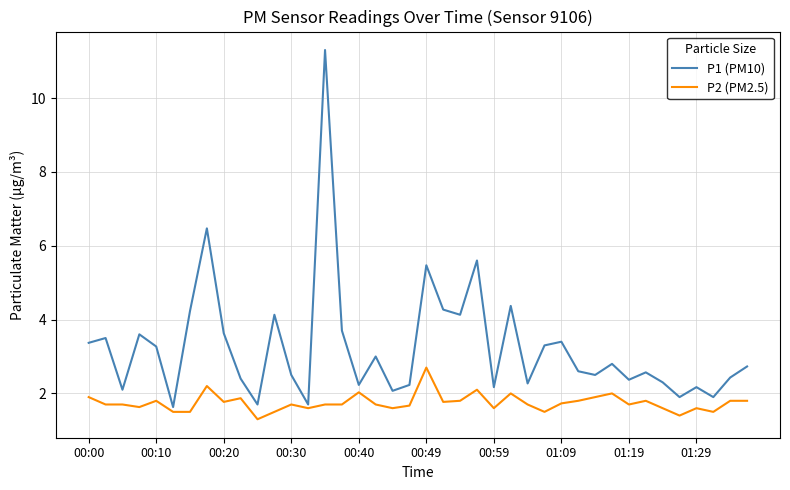

True or false: P2 (PM2.5) and P1 (PM10) cross at least once.

False